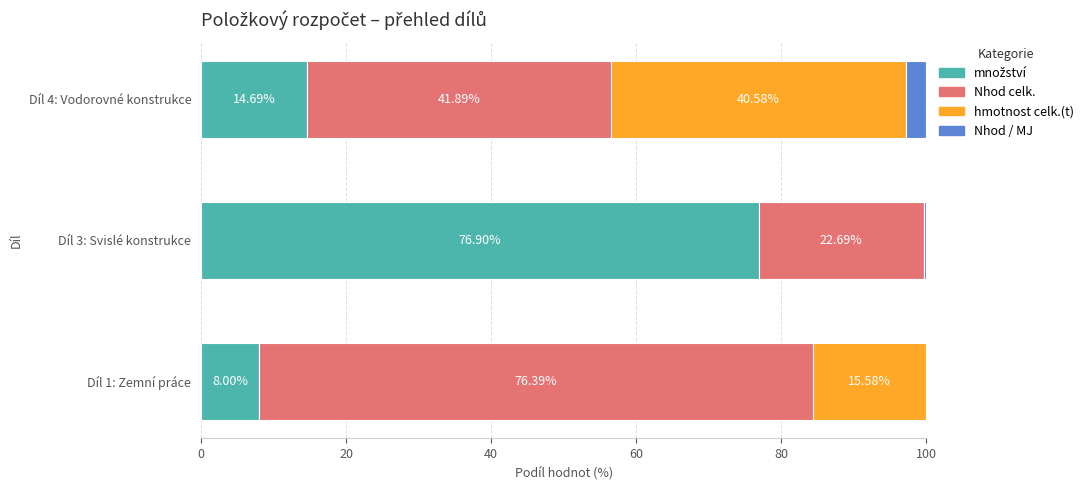

What is the total value across all series at Díl 4: Vodorovné konstrukce?

100.0